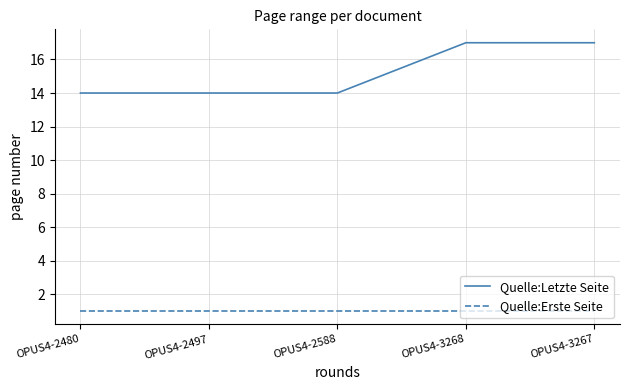

What position from the right is OPUS4-3267?

1